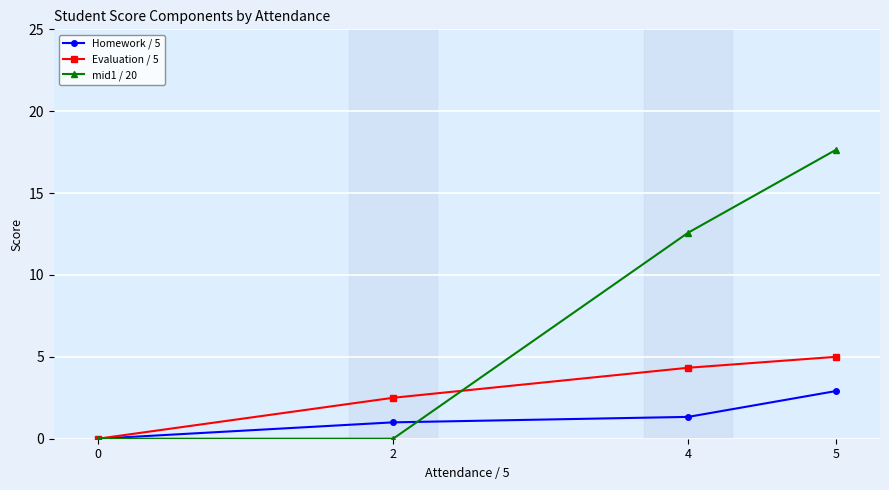

What is the difference between the maximum and second lowest values in the Evaluation / 5 series?

2.5